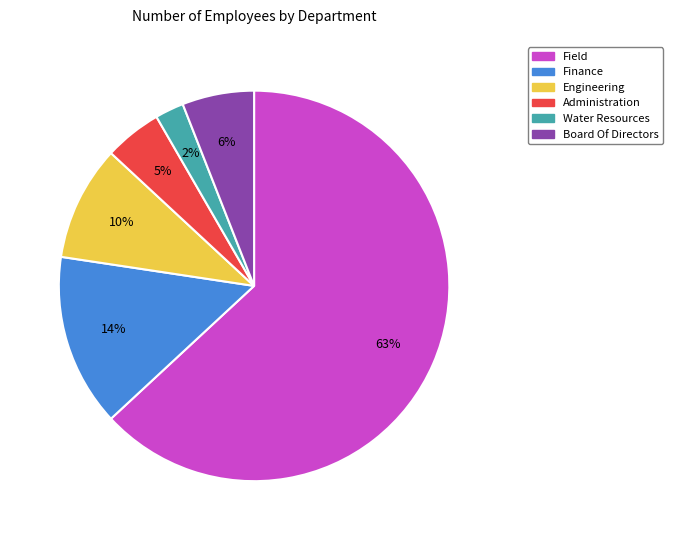

Which slice is the largest?

Field